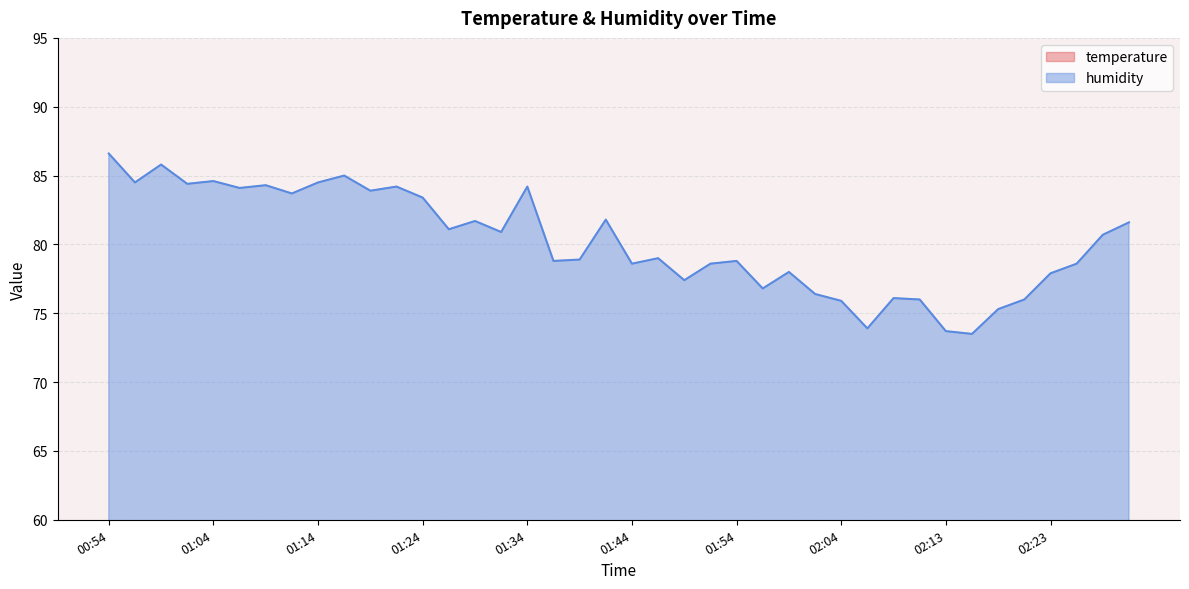

At which label does temperature reach its minimum?

02:28